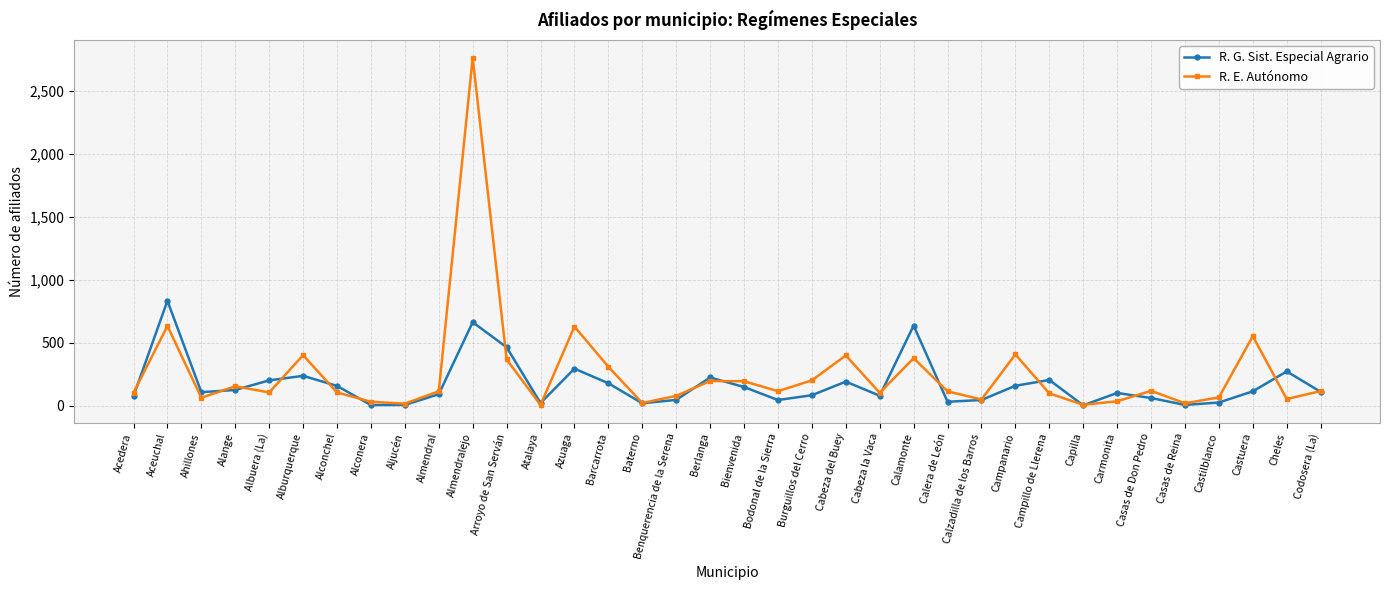

Which series changed the most between Arroyo de San Serván and Bienvenida?

R. G. Sist. Especial Agrario